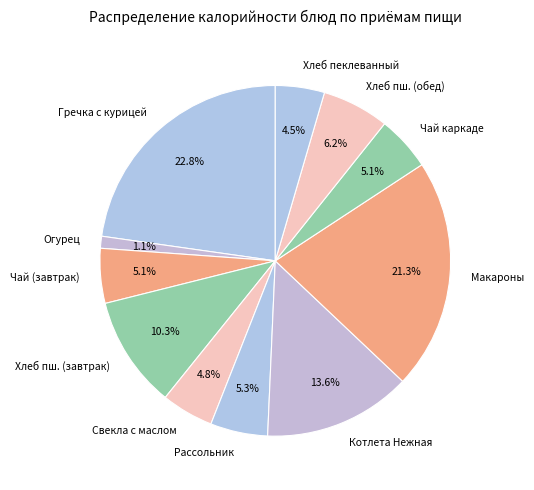

Approximately how many times larger is the value at Гречка с курицей compared to Макароны?

1.1